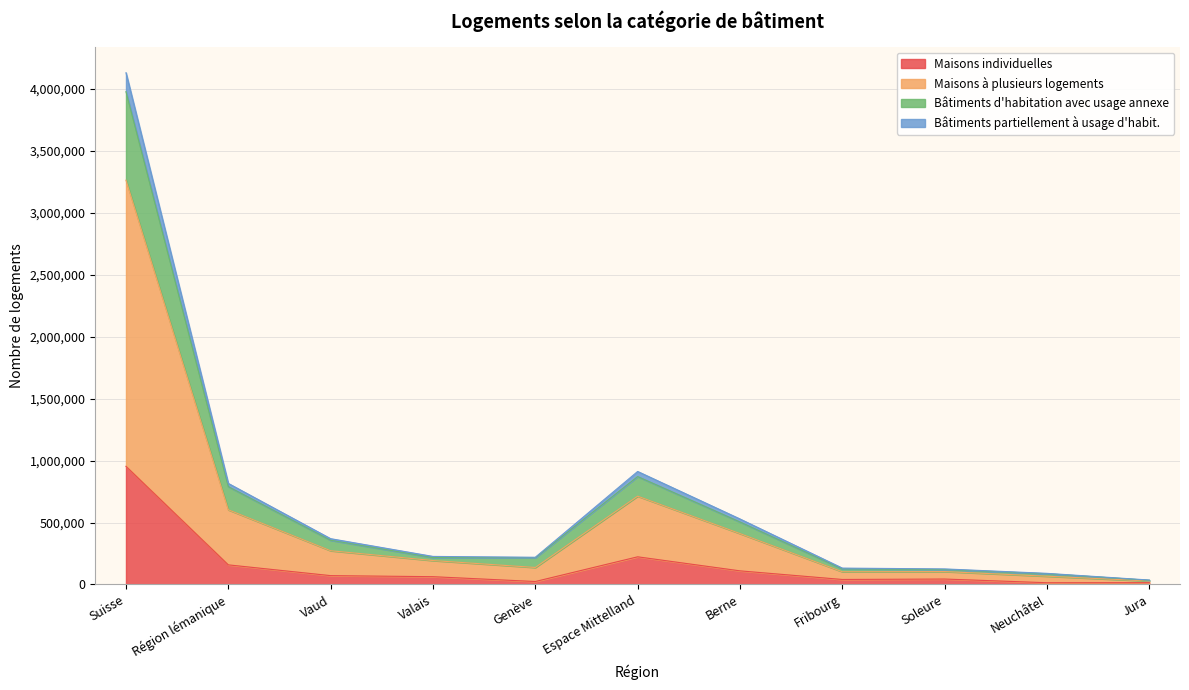

What is the highest value of the Maisons individuelles series?

953813